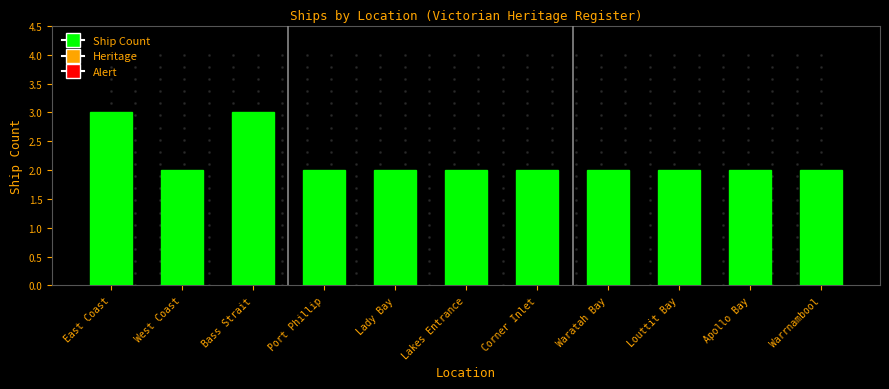

Is it true that the value at Lakes Entrance is 3?

False